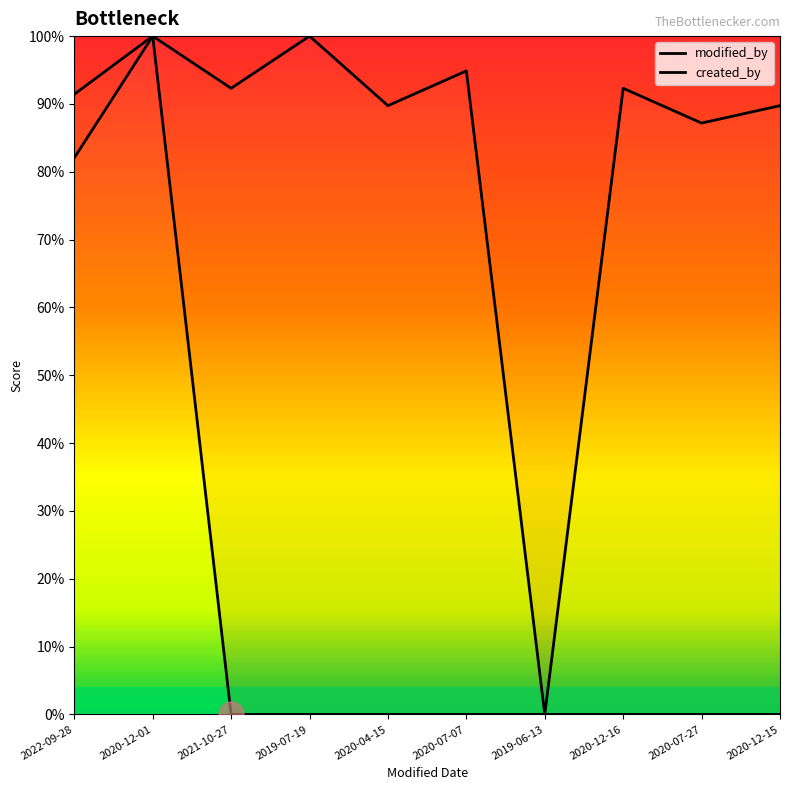

The modified_by series shows 0.0 at 2019-06-13. True or false?

True